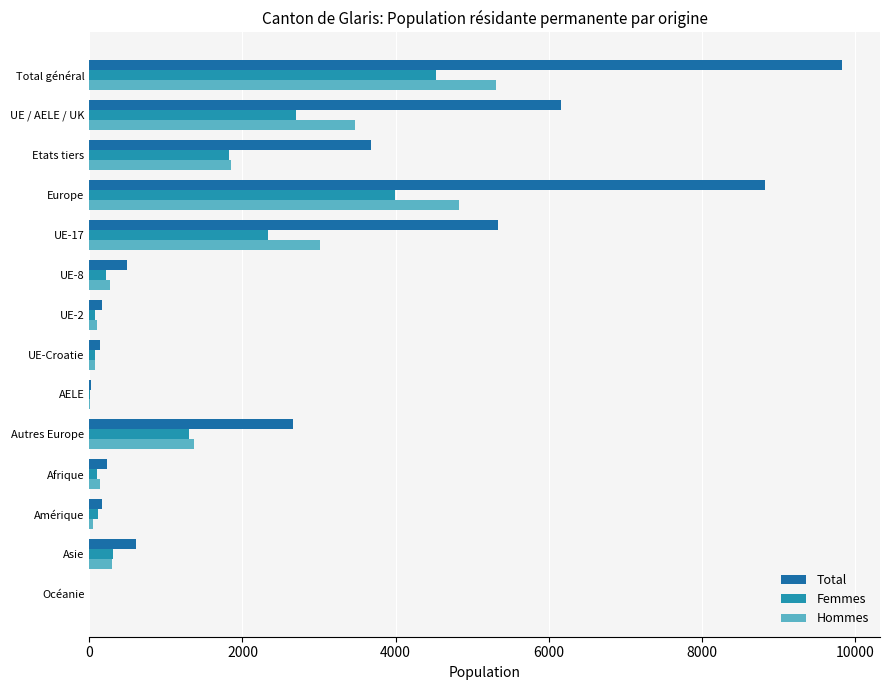

How many distinct data groups are displayed?

3